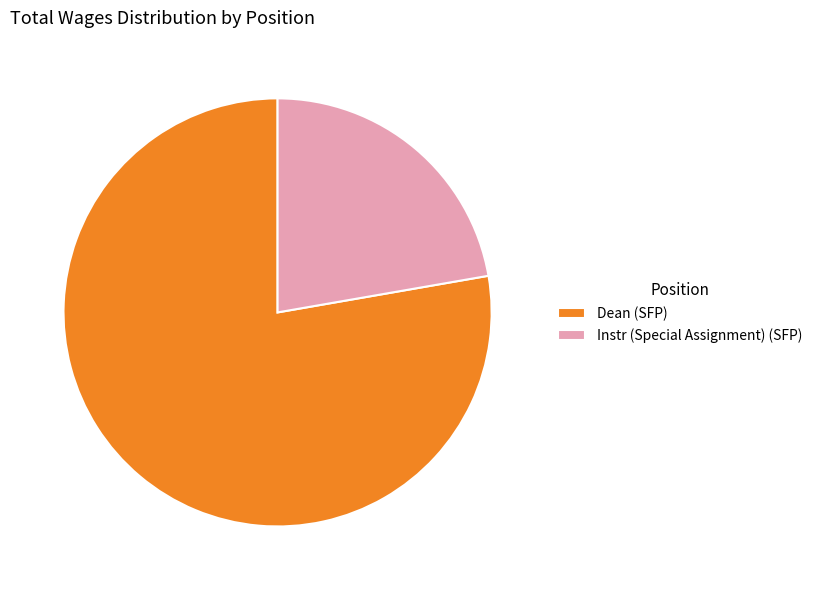

Which slice is the smallest?

Instr (Special Assignment) (SFP)